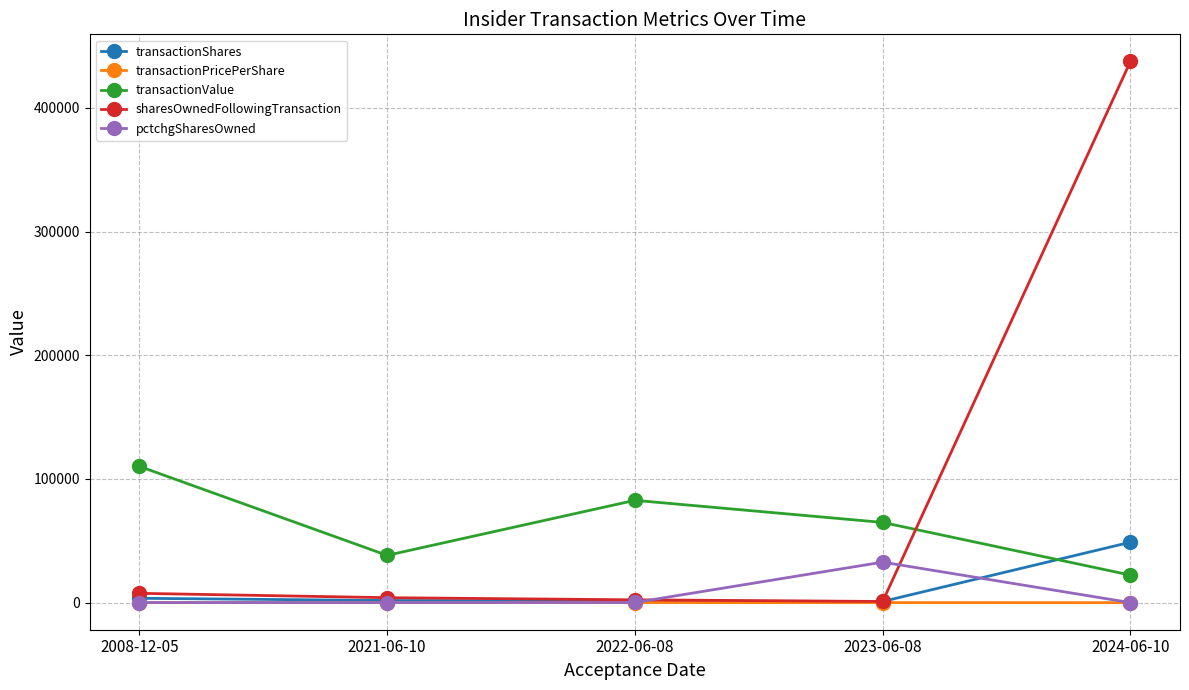

The transactionValue series shows 38238.0 at 2021-06-10. True or false?

True